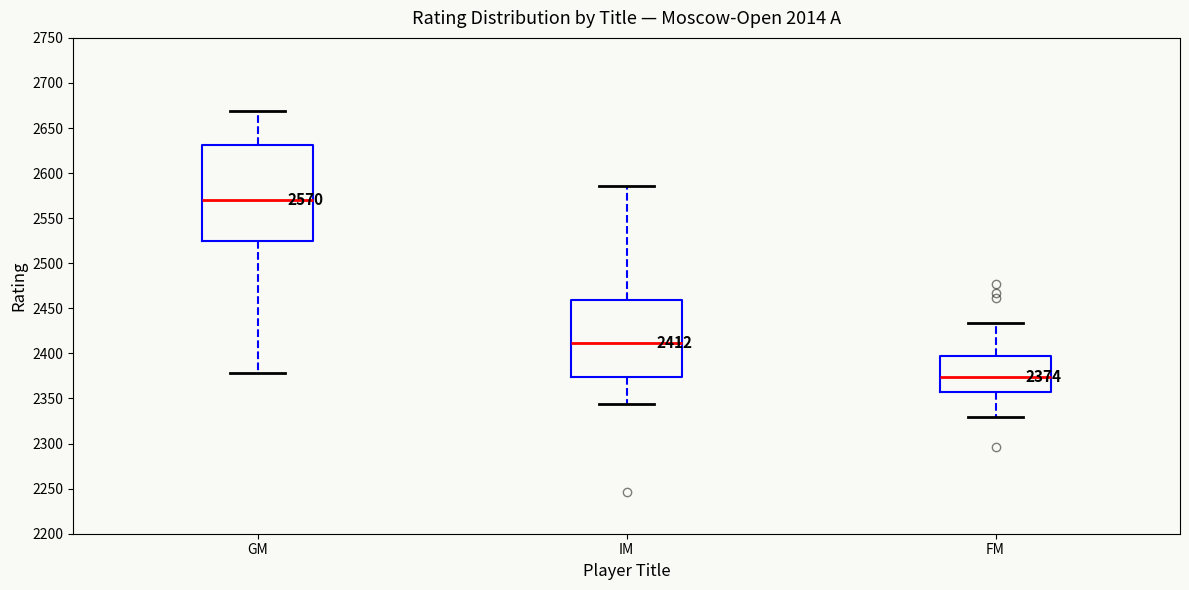

Comparing the boxes themselves (not the whiskers), which one is the tallest?

GM